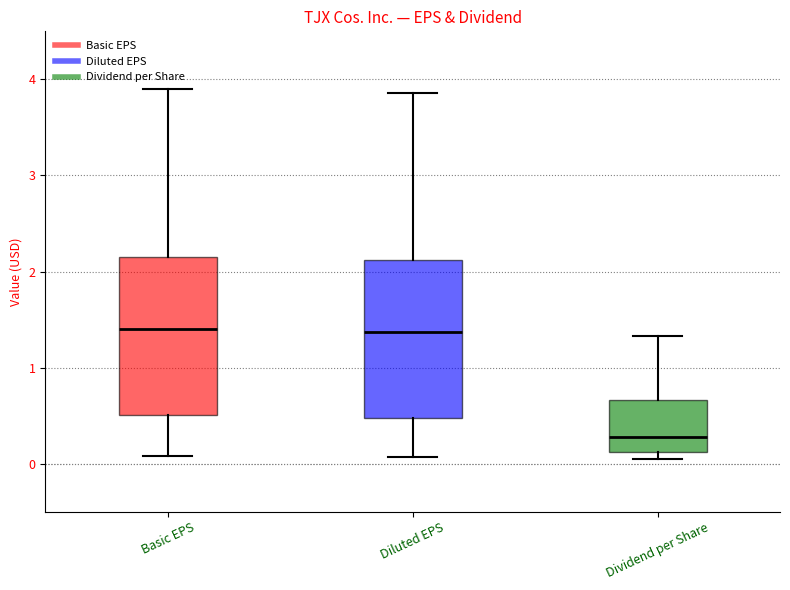

Reading left to right, read every box against the y-axis: the position of its median line, the range the box covers, and the ends of its whiskers. The values are not printed on the chart, so give them approximately, as read against the axis.

Basic EPS: median 1.4, box 0.5 to 2.2, whiskers 0.1 to 3.9
Diluted EPS: median 1.4, box 0.5 to 2.1, whiskers 0.1 to 3.9
Dividend per Share: median 0.3, box 0.1 to 0.7, whiskers 0.1 (just below the box's lower edge) to 1.3